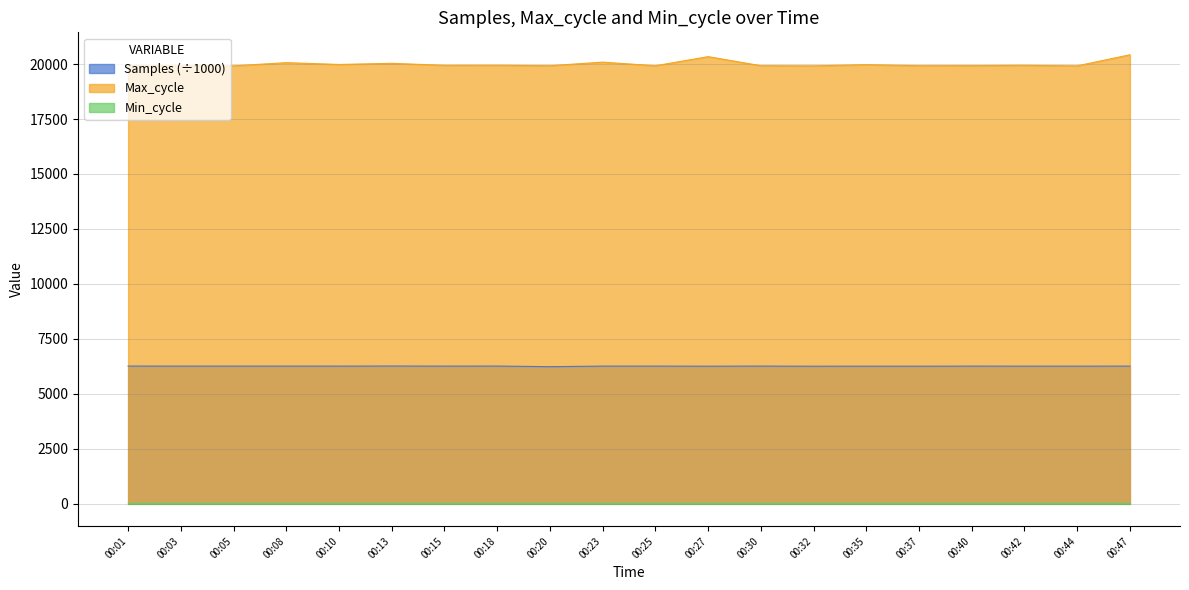

What is the total value across all series at 00:44?

26199.0